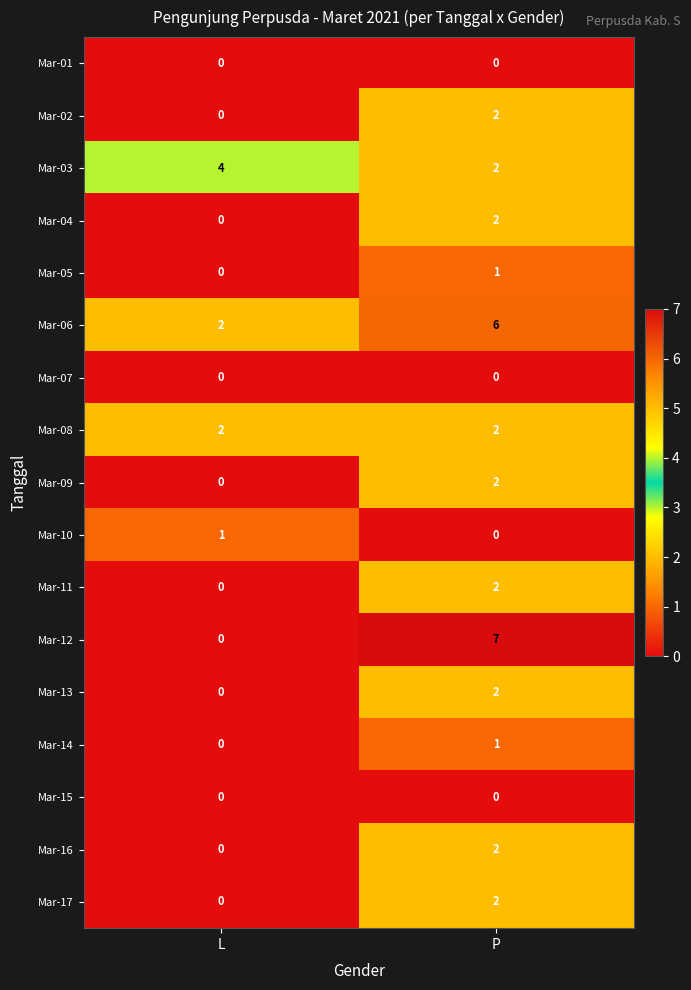

What is the difference between the highest and lowest values at L?

4